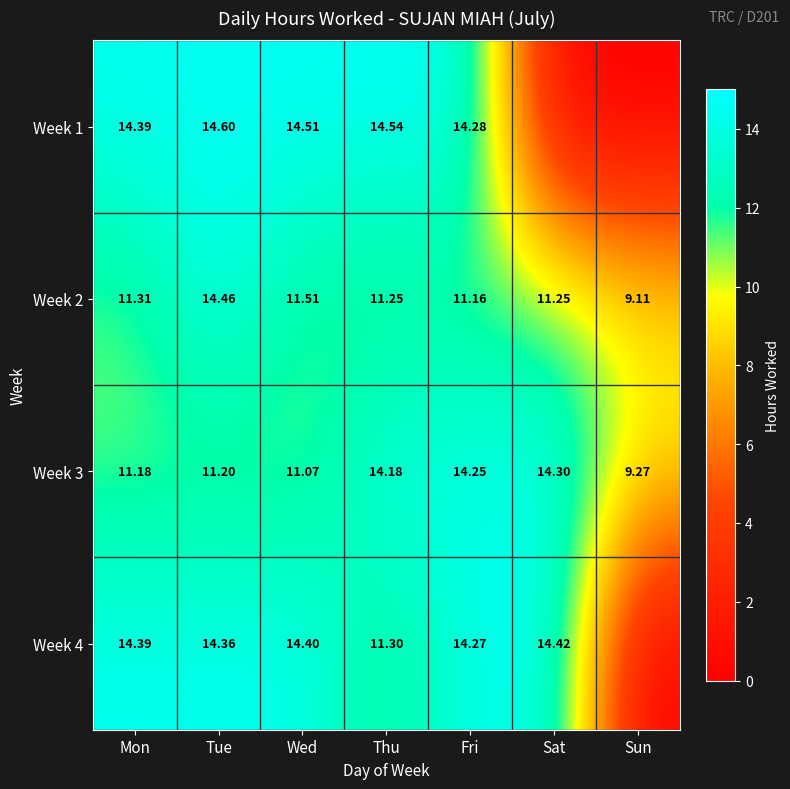

The value of Week 2 at Sat is 18.4. True or false?

False